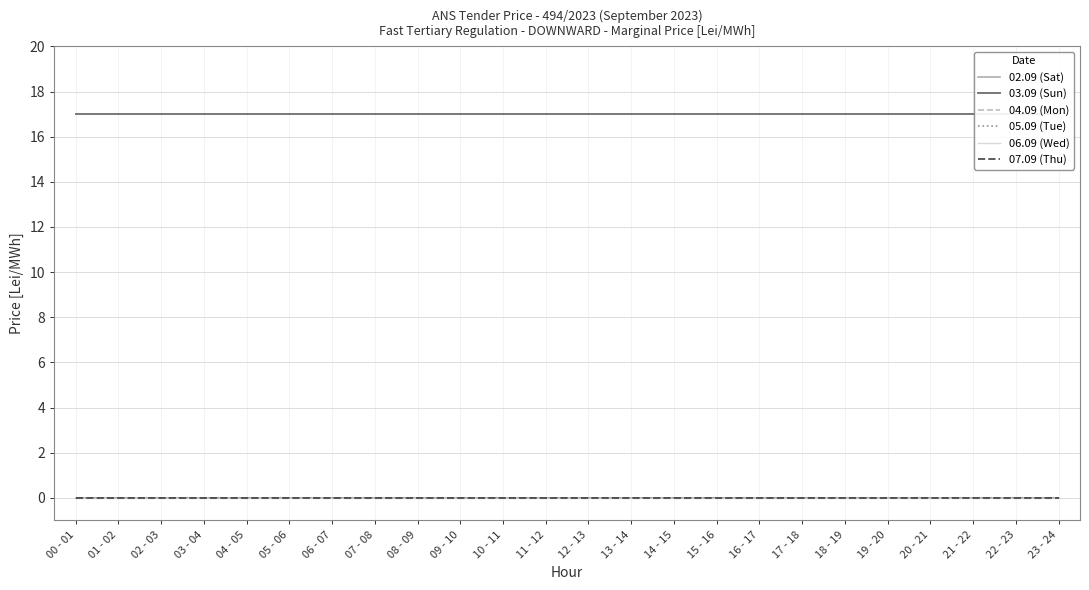

Rank the categories by 02.09 (Sat) value from lowest to highest.

00 - 01, 01 - 02, 02 - 03, 03 - 04, 04 - 05, 05 - 06, 06 - 07, 07 - 08, 08 - 09, 09 - 10, 10 - 11, 11 - 12, 12 - 13, 13 - 14, 14 - 15, 15 - 16, 16 - 17, 17 - 18, 18 - 19, 19 - 20, 20 - 21, 21 - 22, 22 - 23, 23 - 24